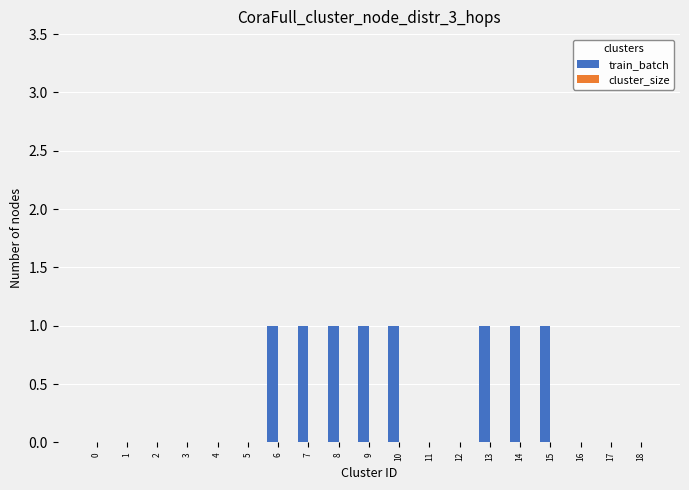

Between 7 and 12, which is larger?

7